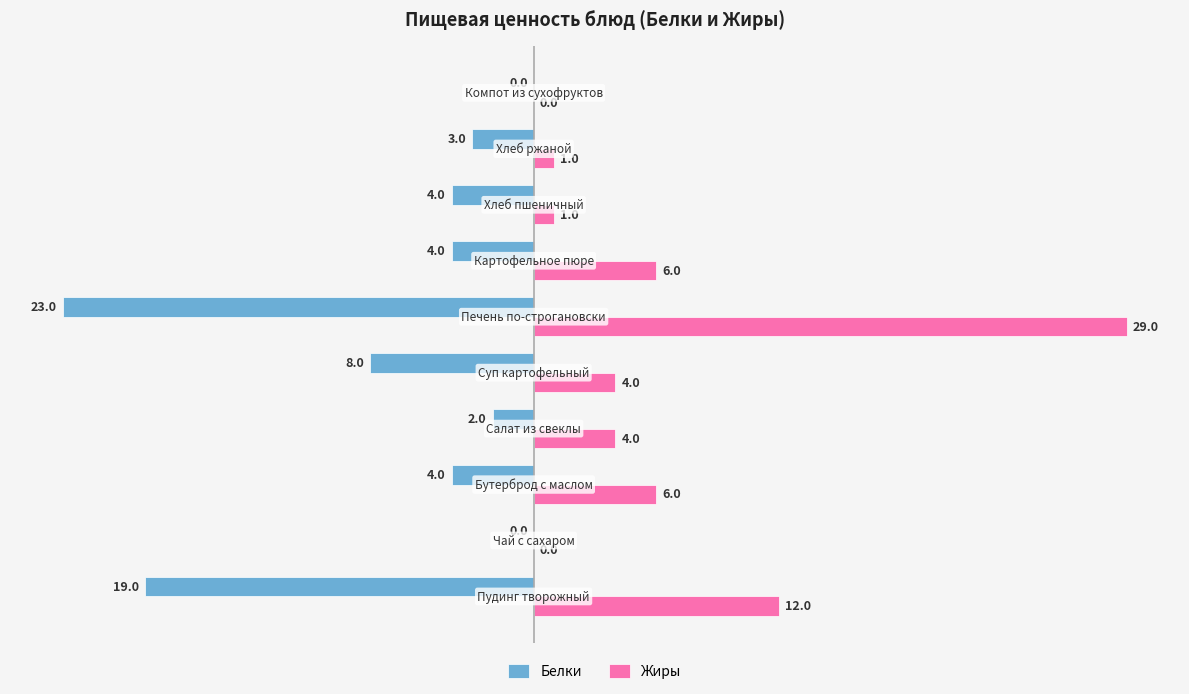

Which series has the largest total across all categories?

Жиры